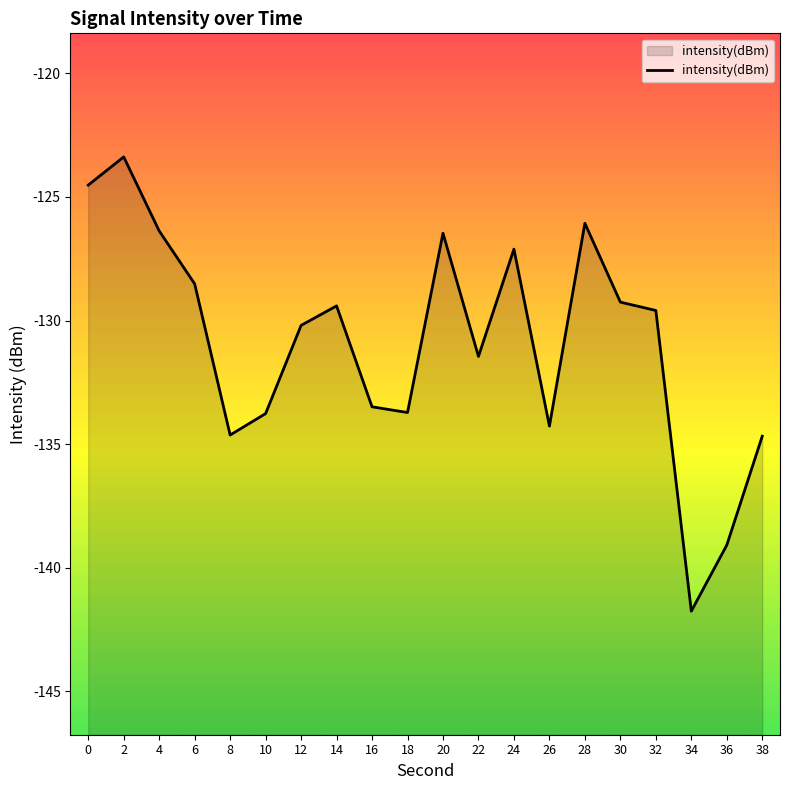

What is the change in value from 6 to 32?

-1.1